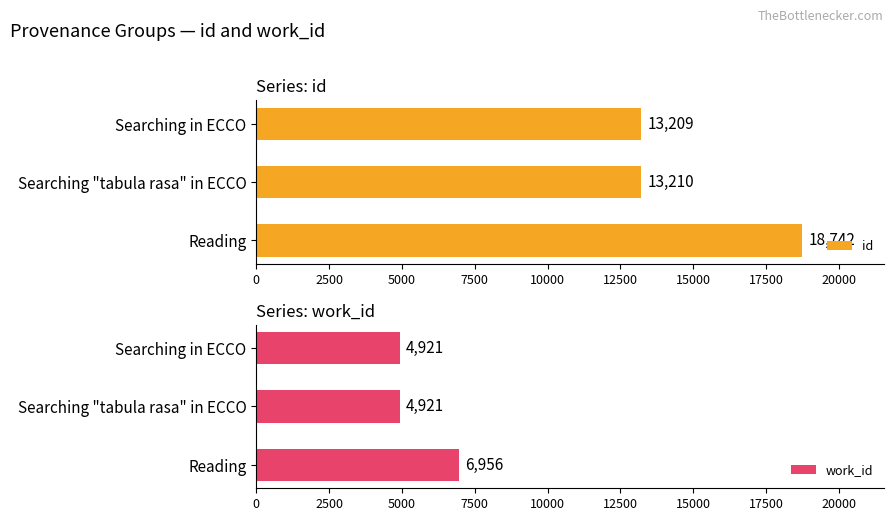

Is the value of id at 0 greater than the value of work_id at 5000?

Yes